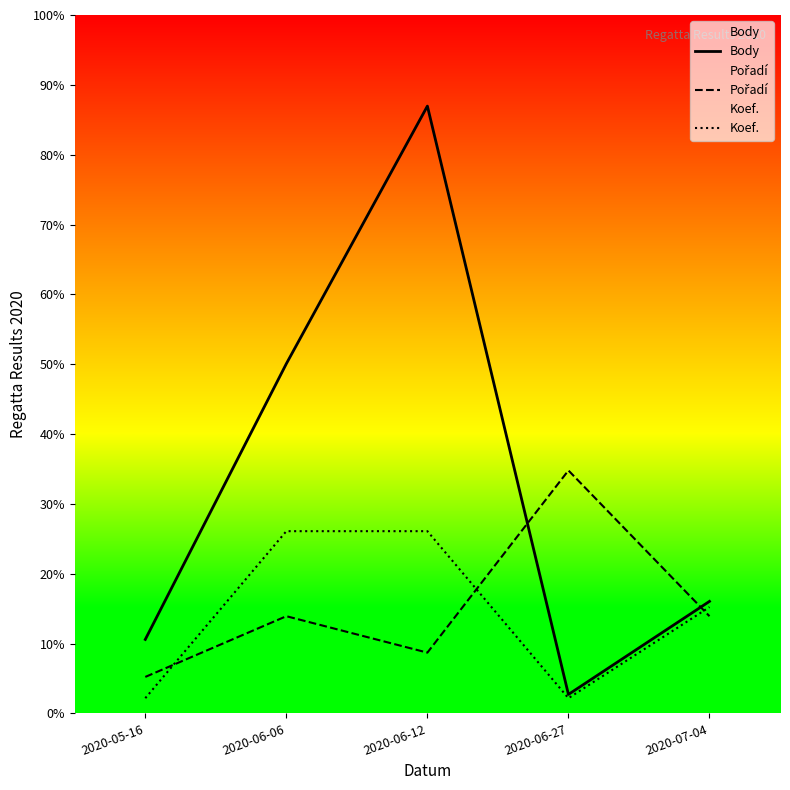

Is this an area chart (filled region under the line)?

No